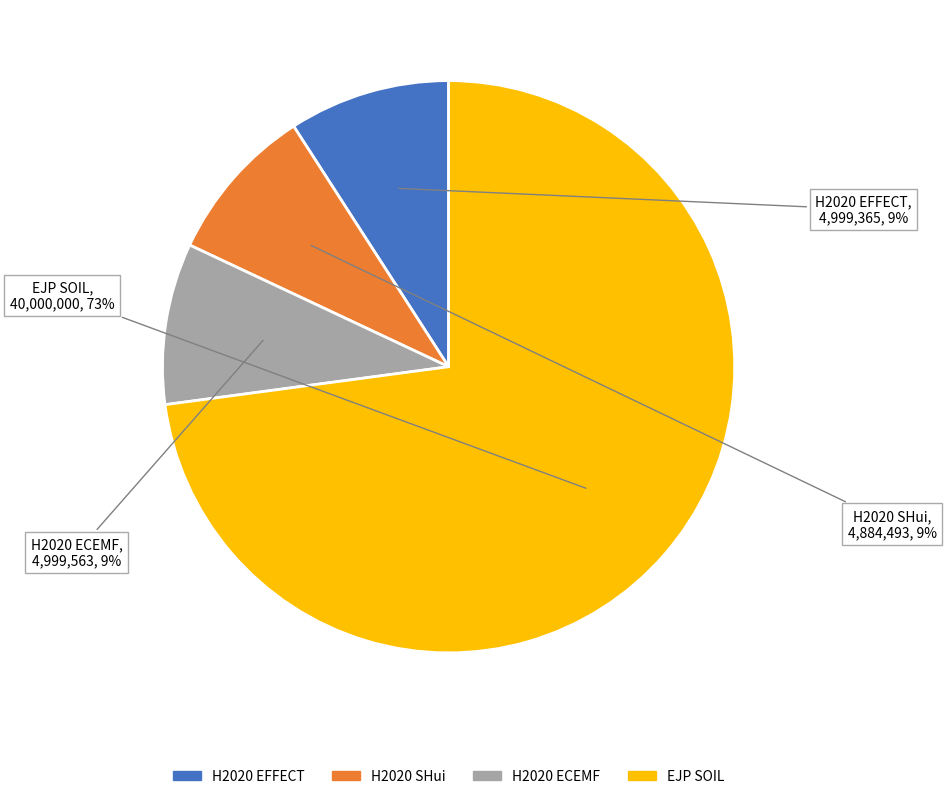

Approximately how many times larger is the value at H2020 ECEMF compared to EJP SOIL?

0.1